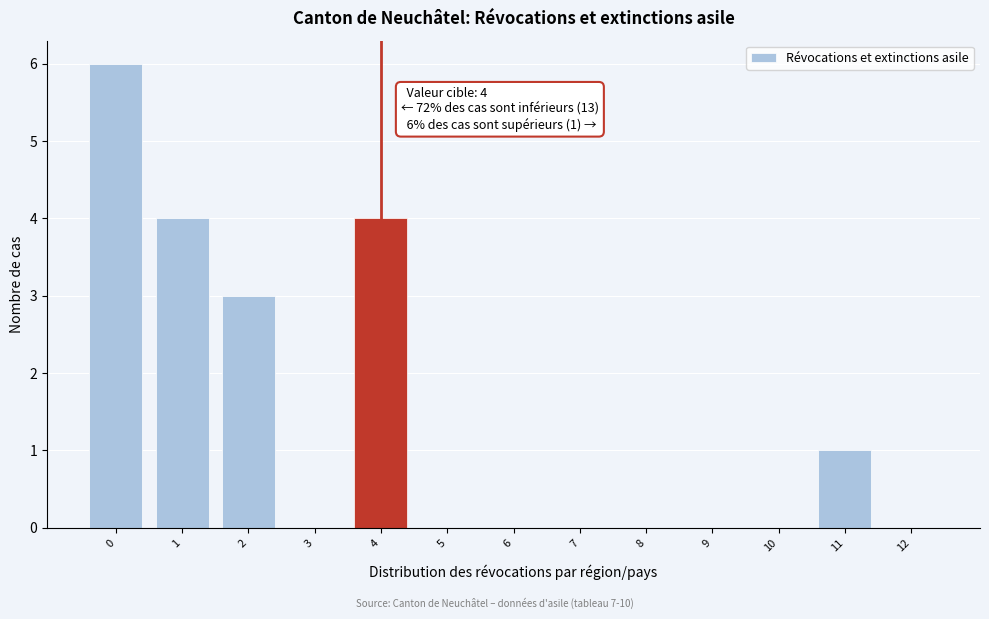

Reading left to right, transcribe all the data shown in this chart.

0=6	1=4	2=3	3=0	4=4	5=0	6=0	7=0	8=0	9=0	10=0	11=1	12=0